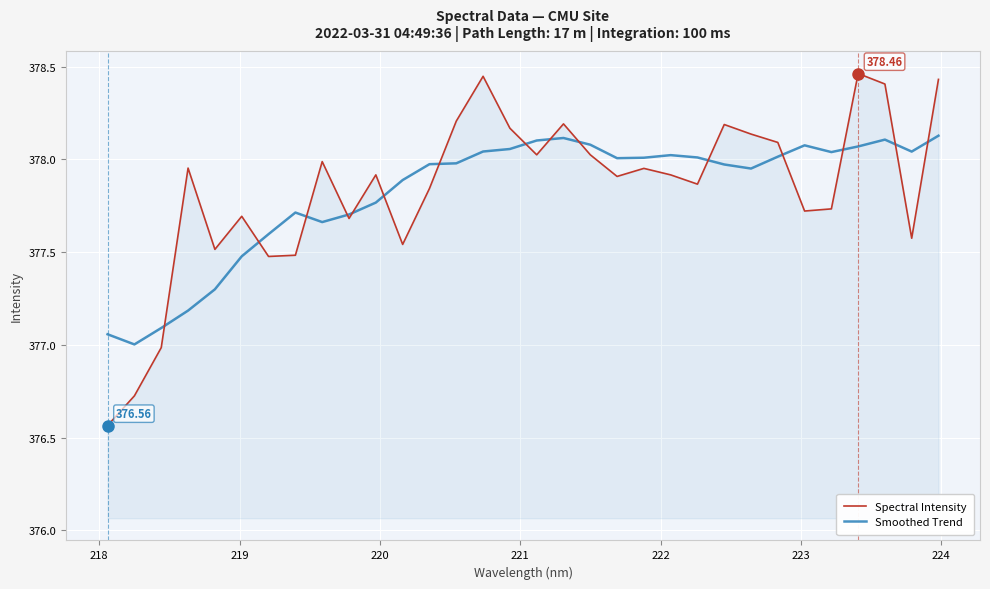

List the series in order of their peak value, highest first.

Spectral Intensity, Smoothed Trend